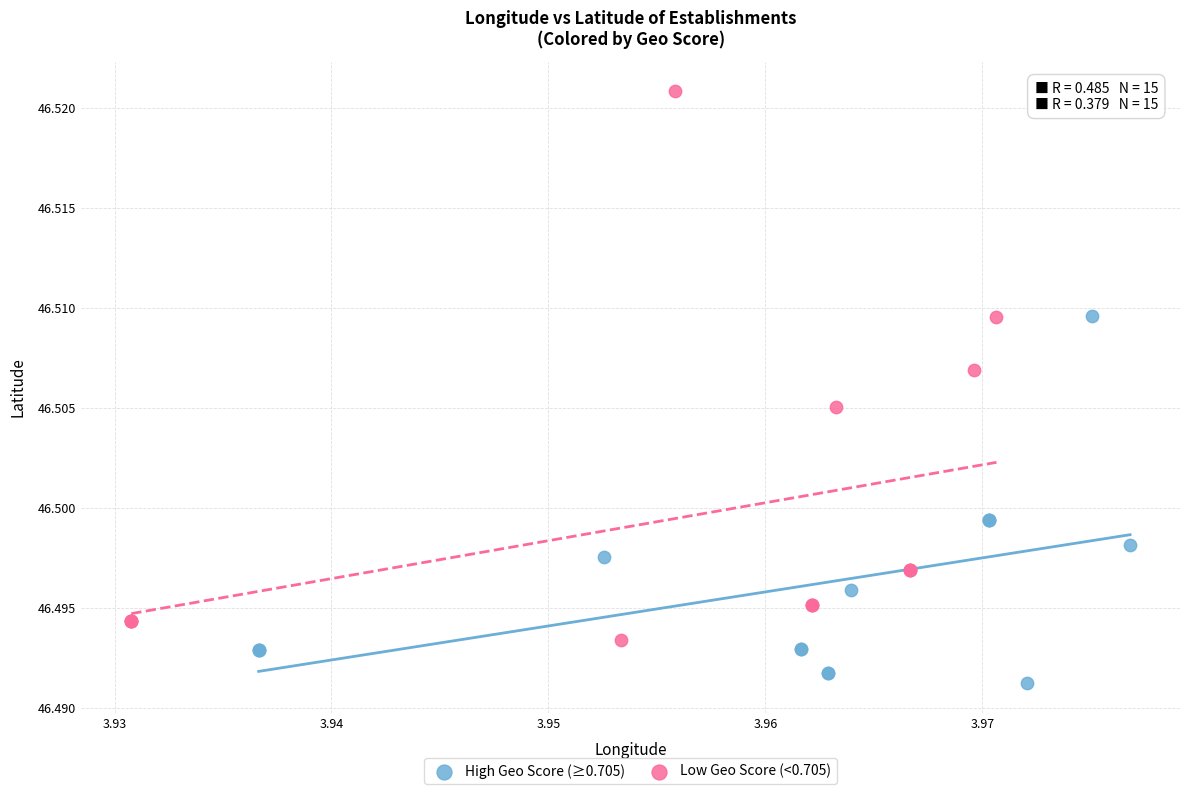

Which series reaches the maximum Y coordinate?

Low Geo Score (<0.705)